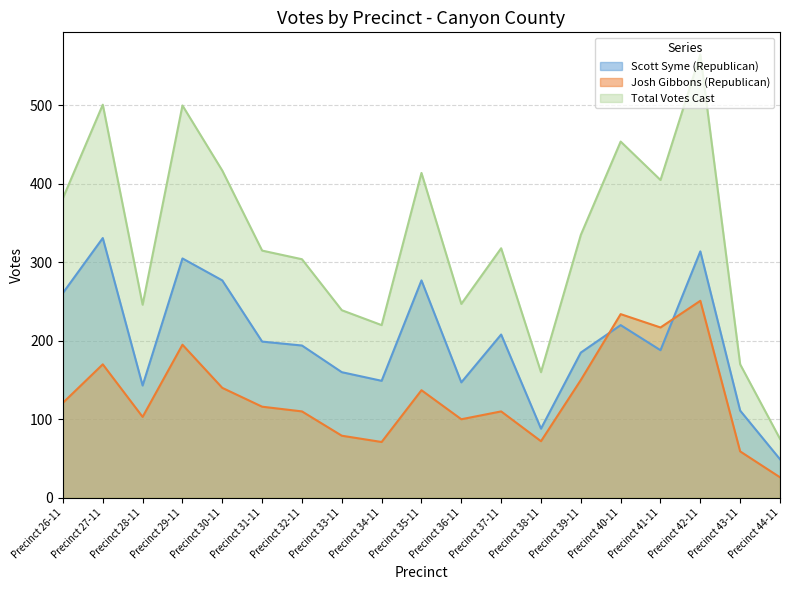

Reading left to right, extract all data points from this chart.

Scott Syme (Republican): 261	331	143	305	277	199	194	160	149	277	147	208	88	185	220	188	314	111	49
Josh Gibbons (Republican): 121	170	103	195	140	116	110	79	71	137	100	110	72	150	234	217	251	59	26
Total Votes Cast: 382	501	246	500	417	315	304	239	220	414	247	318	160	335	454	405	565	170	75